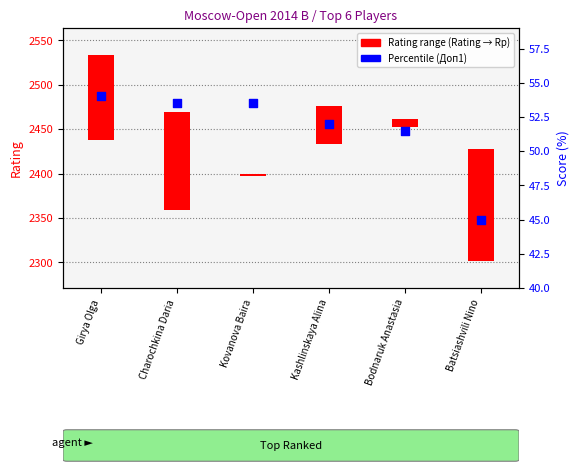

Between Girya Olga and Charochkina Daria, which is larger?

Girya Olga